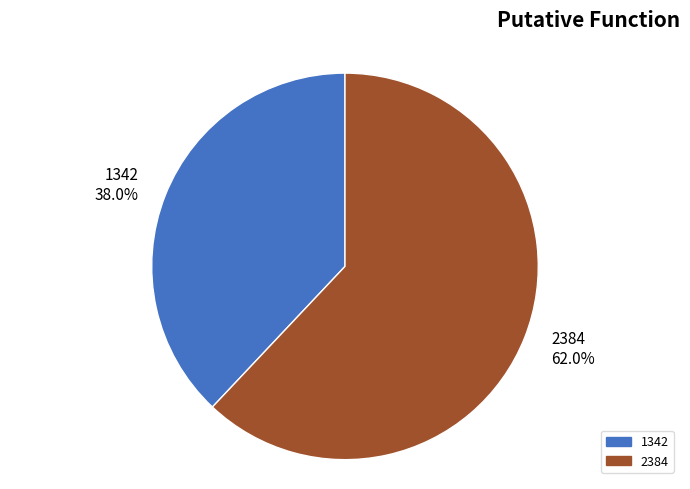

To the nearest percent, what portion does 2384 represent?

62%